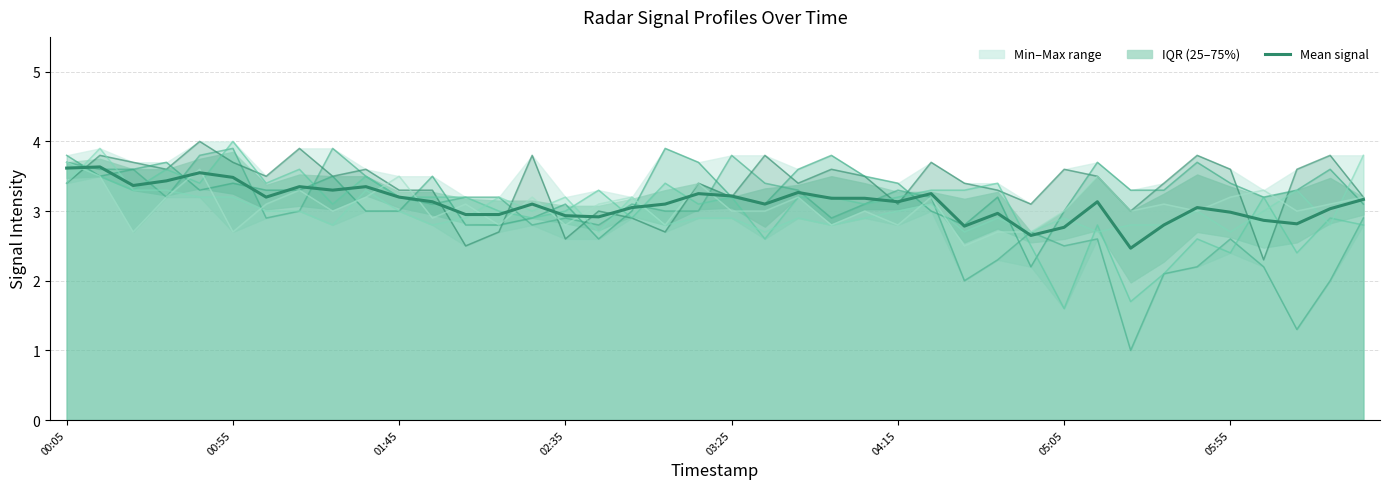

How many points are lower than both their immediate neighbors (excluding endpoints)?

10